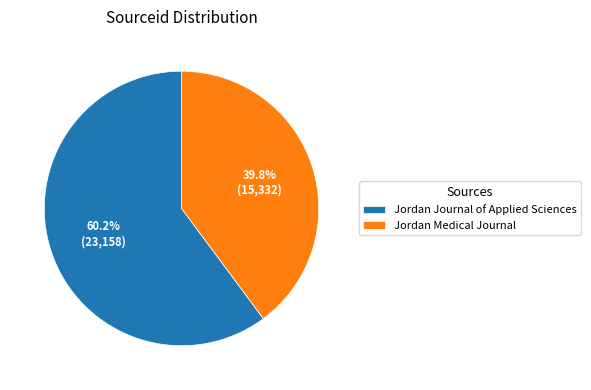

How many segments does this pie chart have?

2